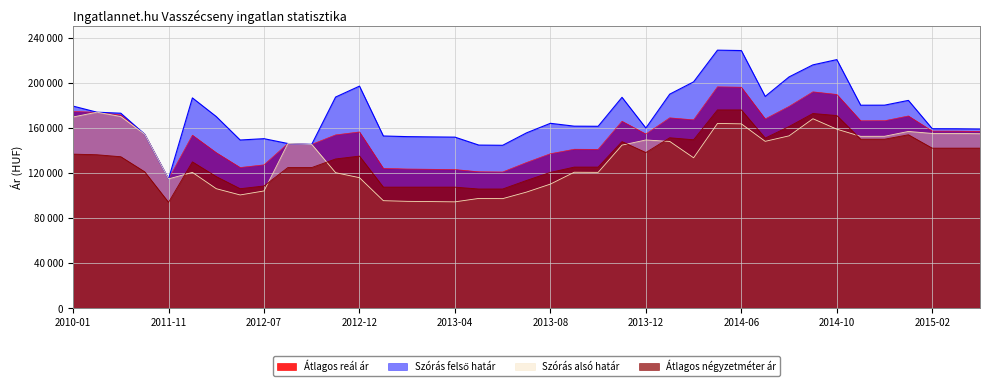

What is the average value of the Szórás alsó határ series?

134128